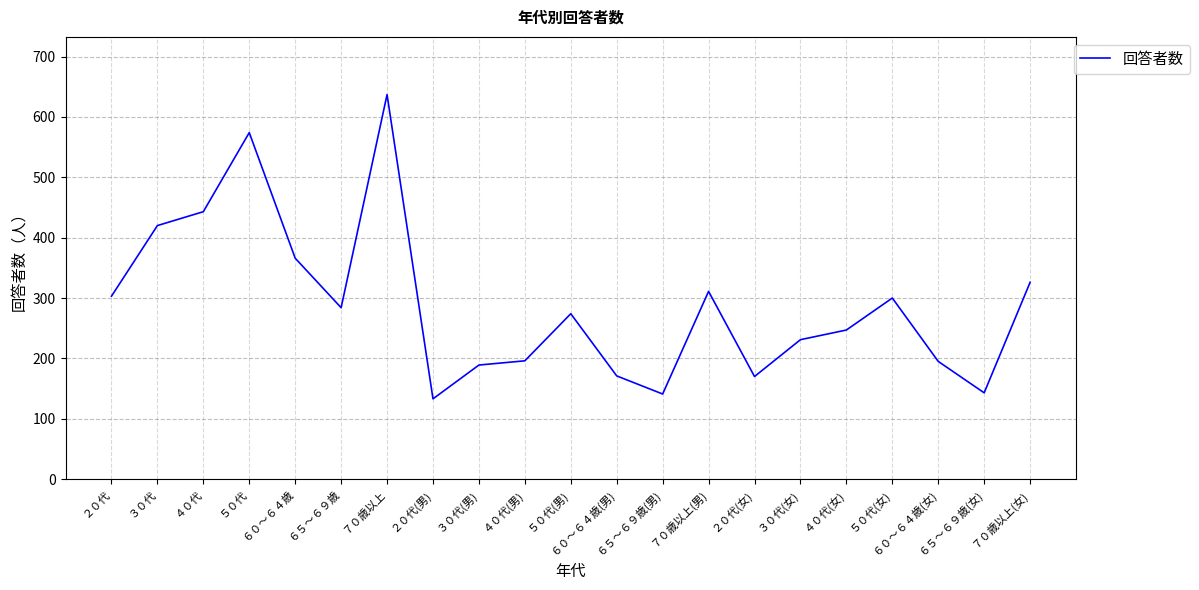

What is the maximum value shown in the chart?

637